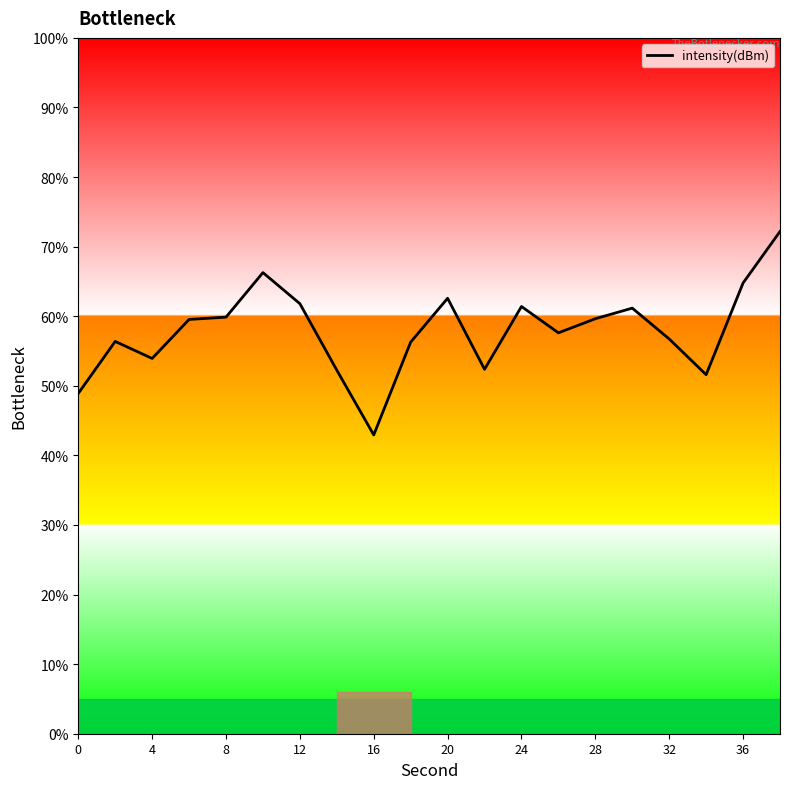

What is the difference between the maximum and minimum values?

29.2